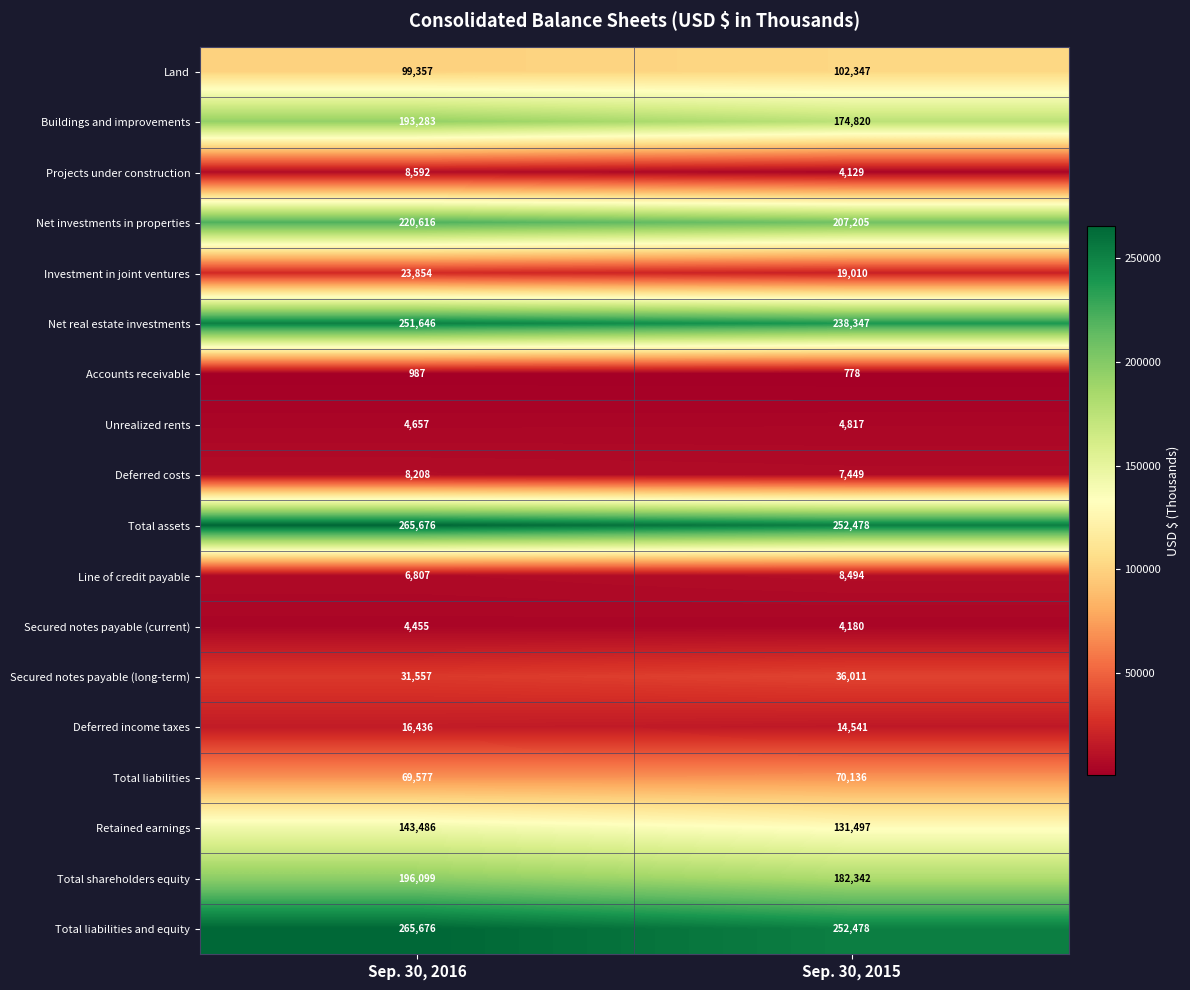

What is the difference between the maximum and minimum values in the Net investments in properties series?

13411